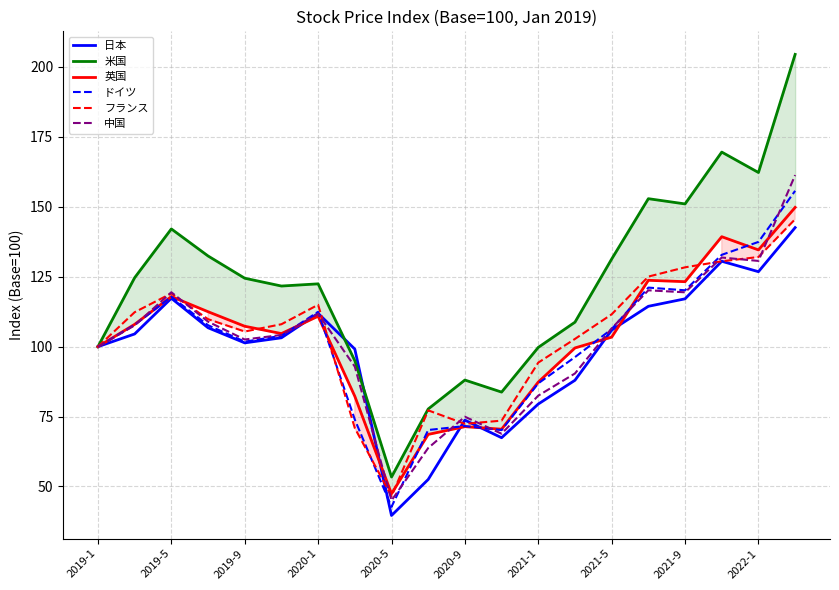

How many intersections are there between フランス and 日本?

6